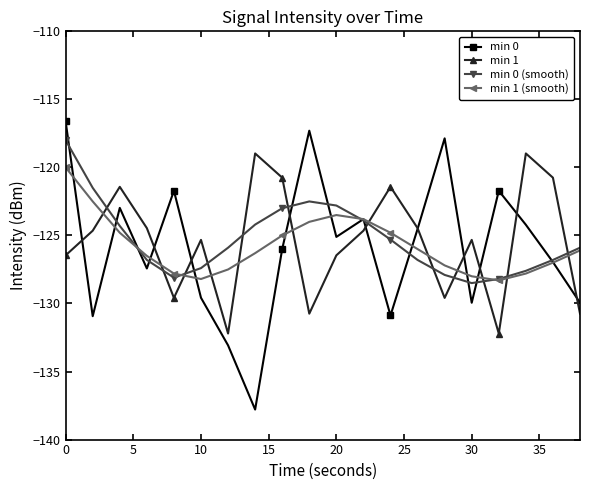

True or false: min 1 has more than 0 points higher than both neighbors.

True